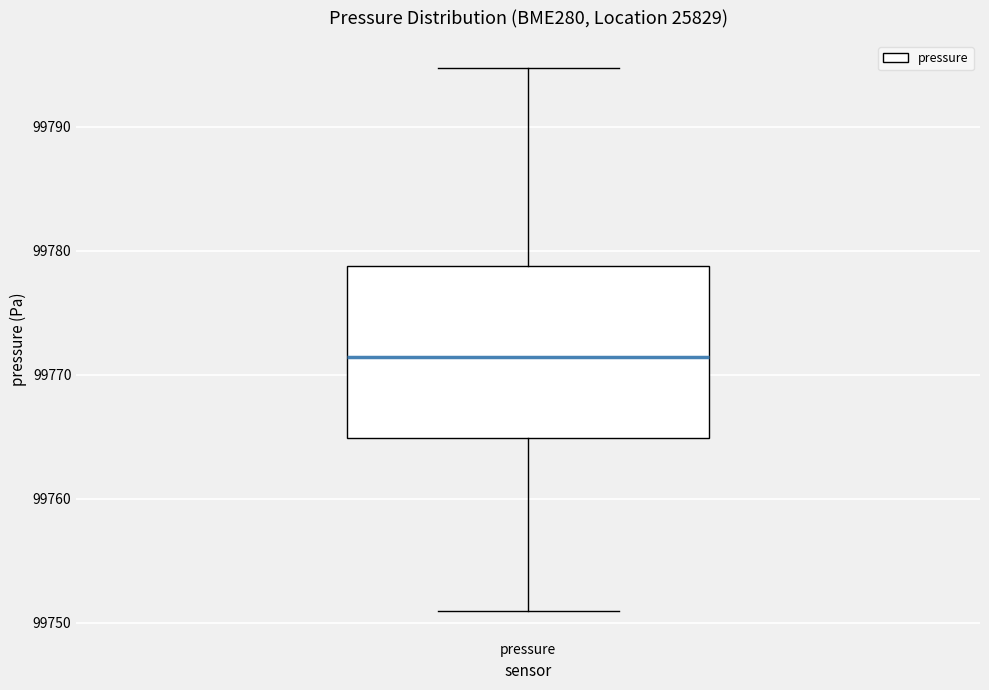

Where is the lower edge of the box for pressure on the y-axis? The values are not printed on the chart, so give them approximately, as read against the axis.

99765